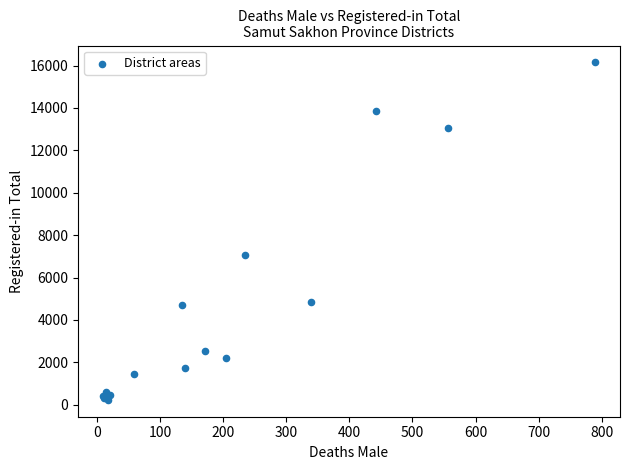

What Y value in the scatter plot is closest to 8190?

7050